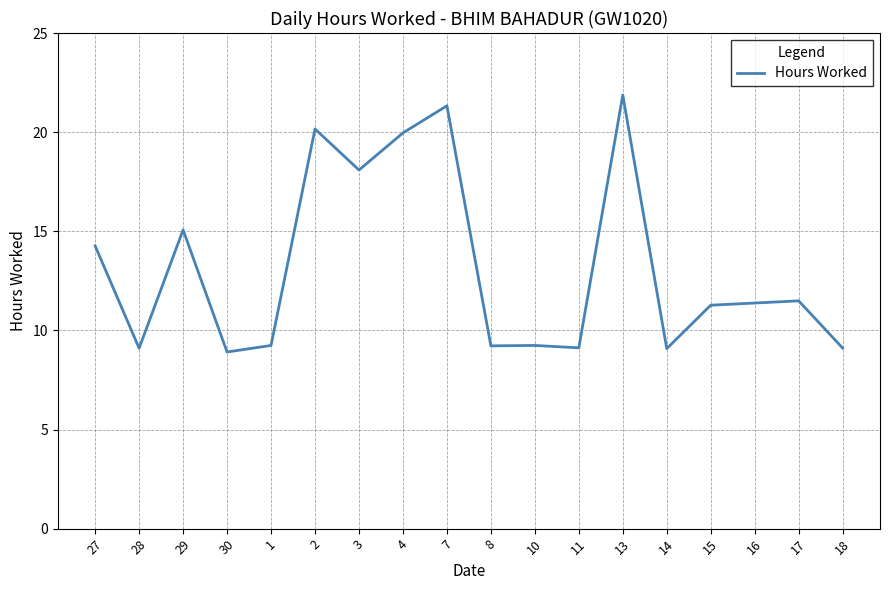

Where does the data first go above 11?

27